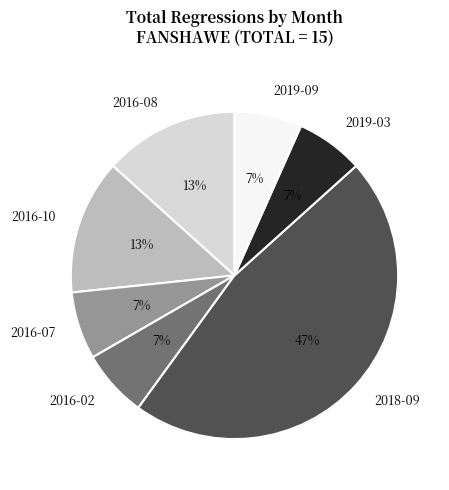

To the nearest percent, what is the combined percentage of 2018-09 and 2016-07?

53%